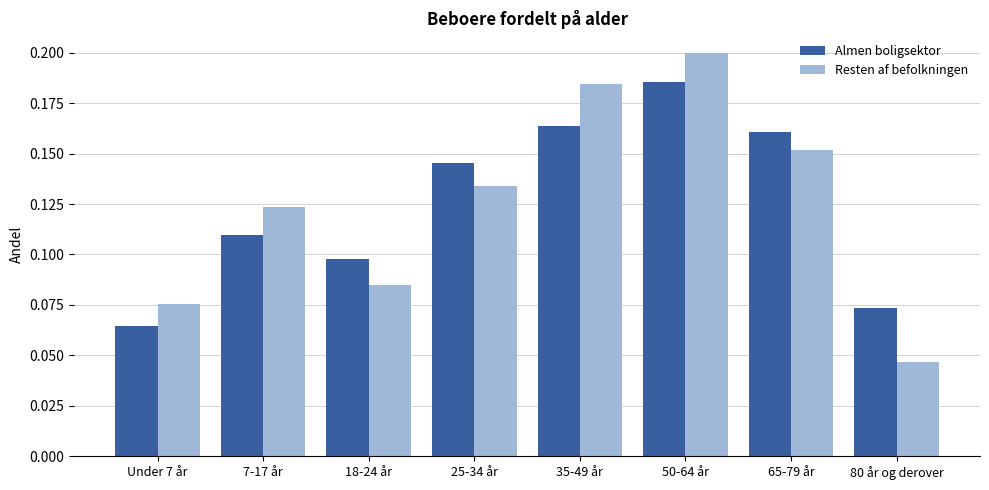

Is it true that Almen boligsektor equals 0.0 at 65-79 år?

False